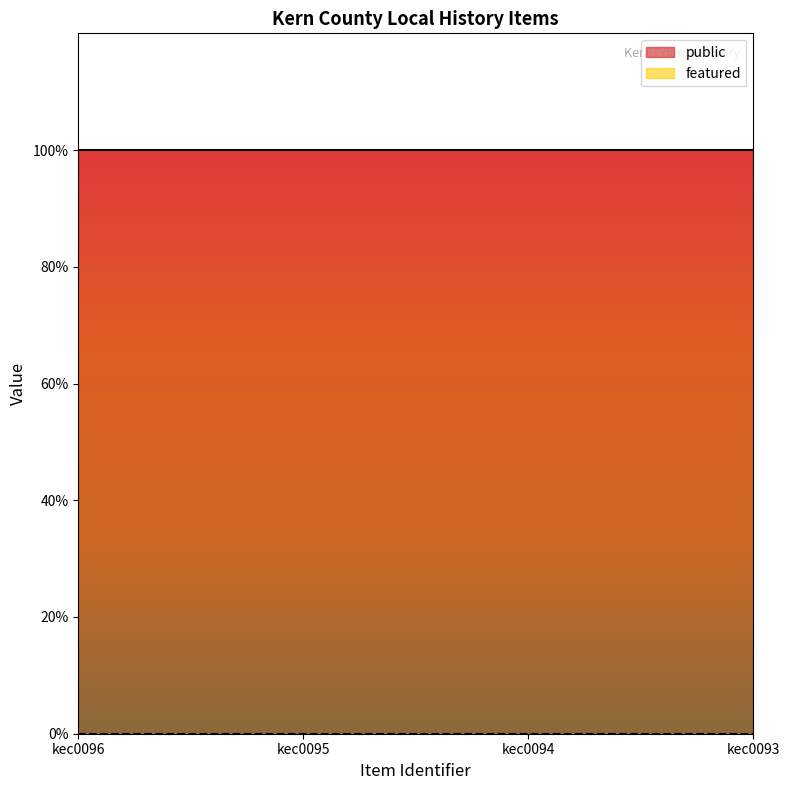

Read the public value at kec0093.

1